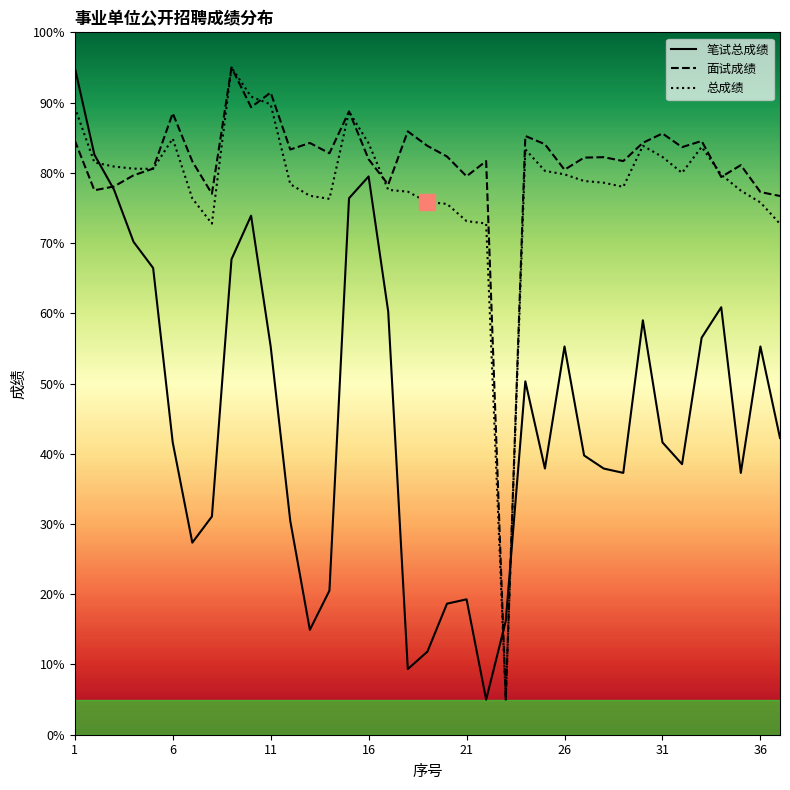

Is this an area chart (filled region under the line)?

No